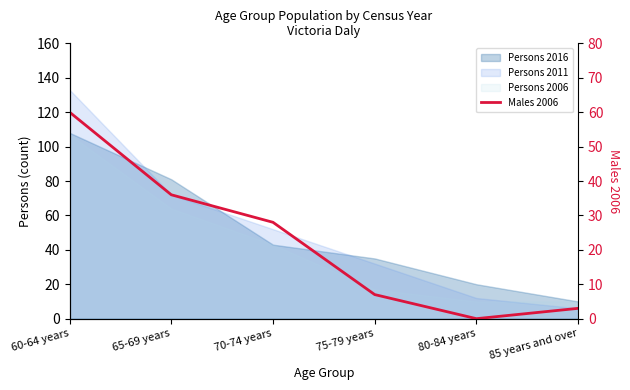

The value at 80-84 years is 25. True or false?

False